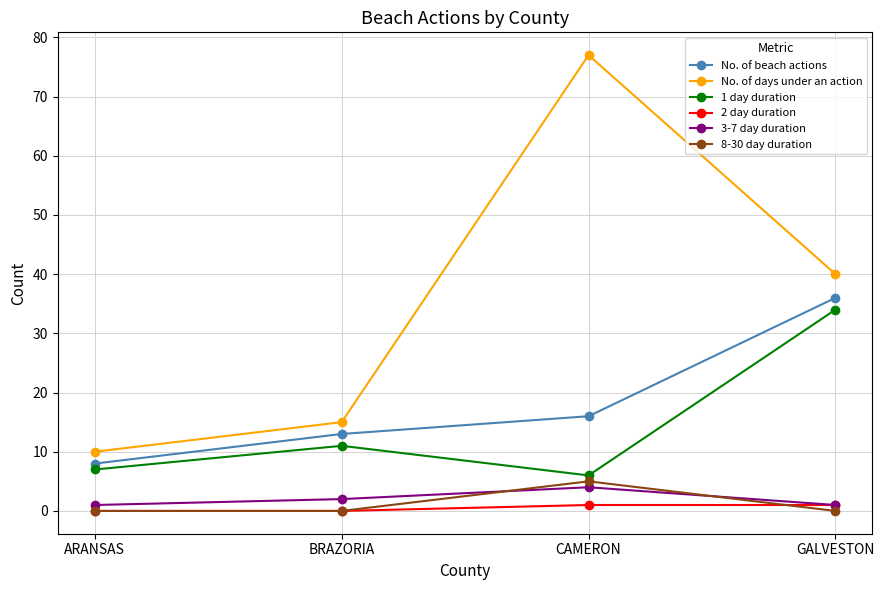

What is the highest value of the 1 day duration series?

34